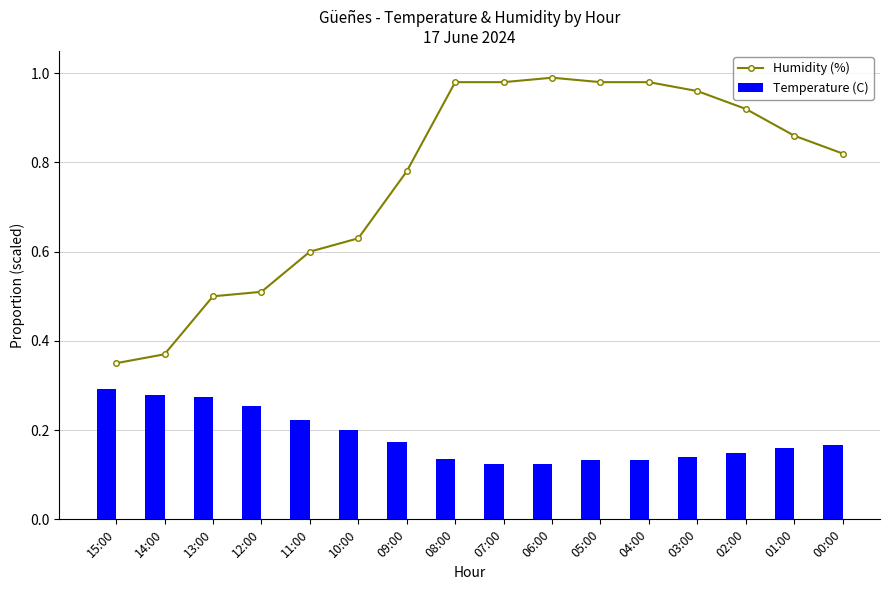

Between 14:00 and 05:00, which series saw the biggest shift?

Humidity (%)